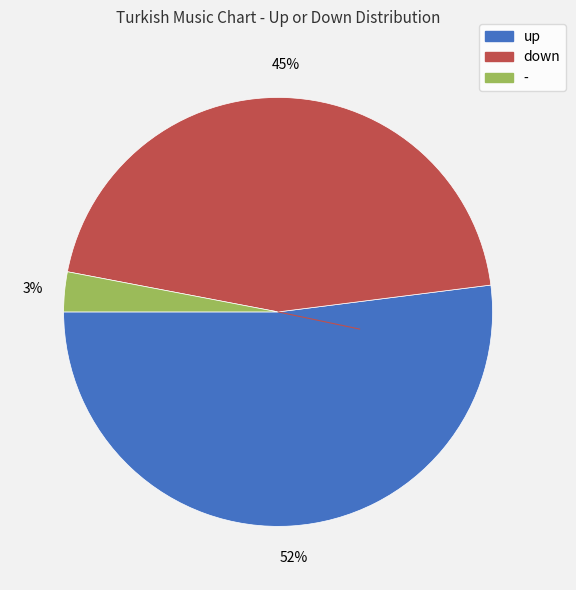

Count the number of slices in the pie.

3